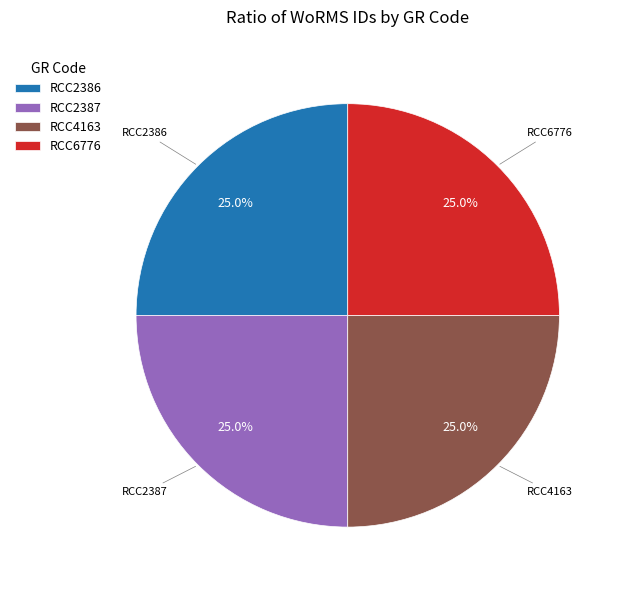

What percentage is the RCC2387 slice, to the nearest percent?

25%